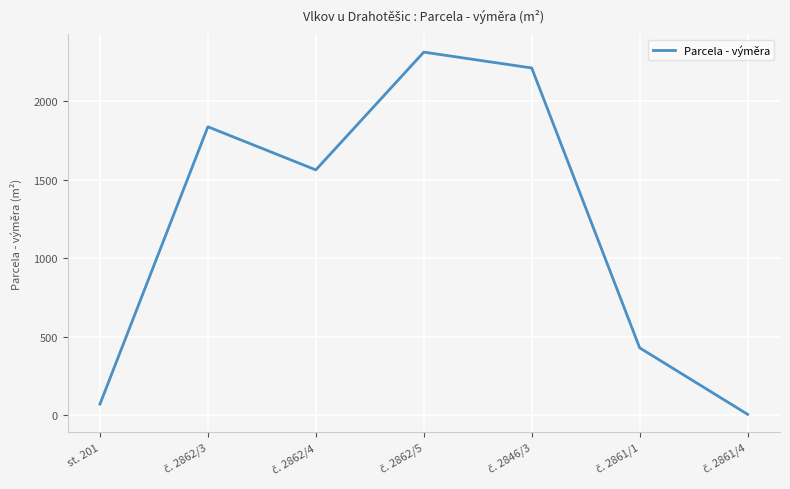

What is the greatest value displayed?

2314